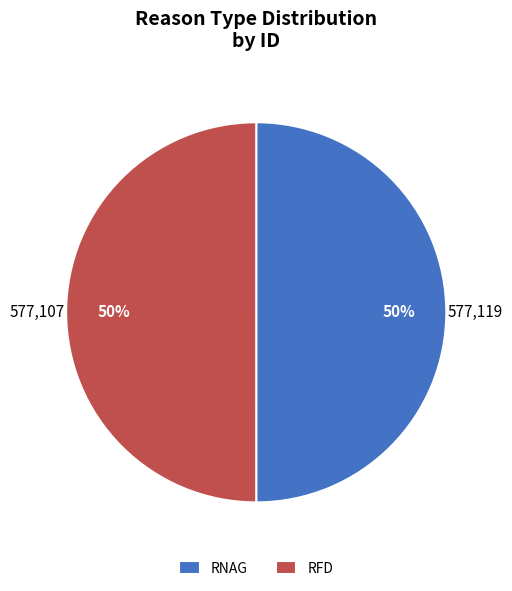

To the nearest percent, what percentage of the pie is RFD?

50%